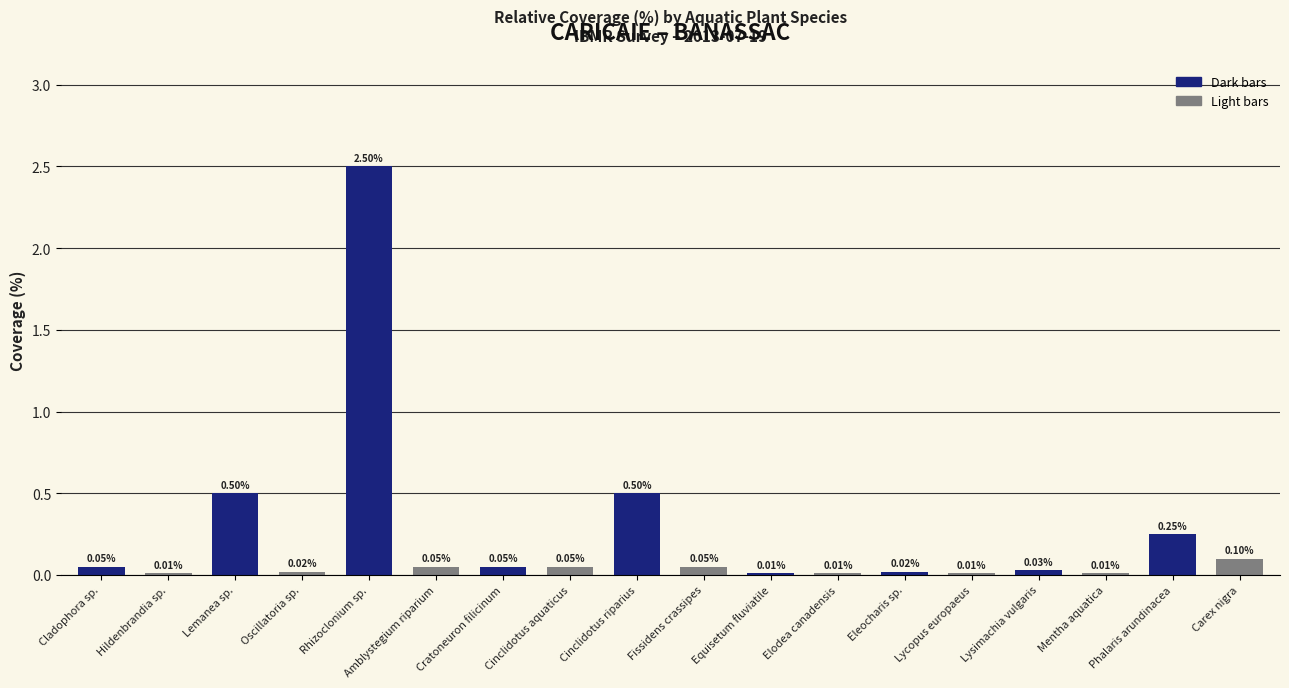

What is the difference between the maximum and minimum values?

2.5